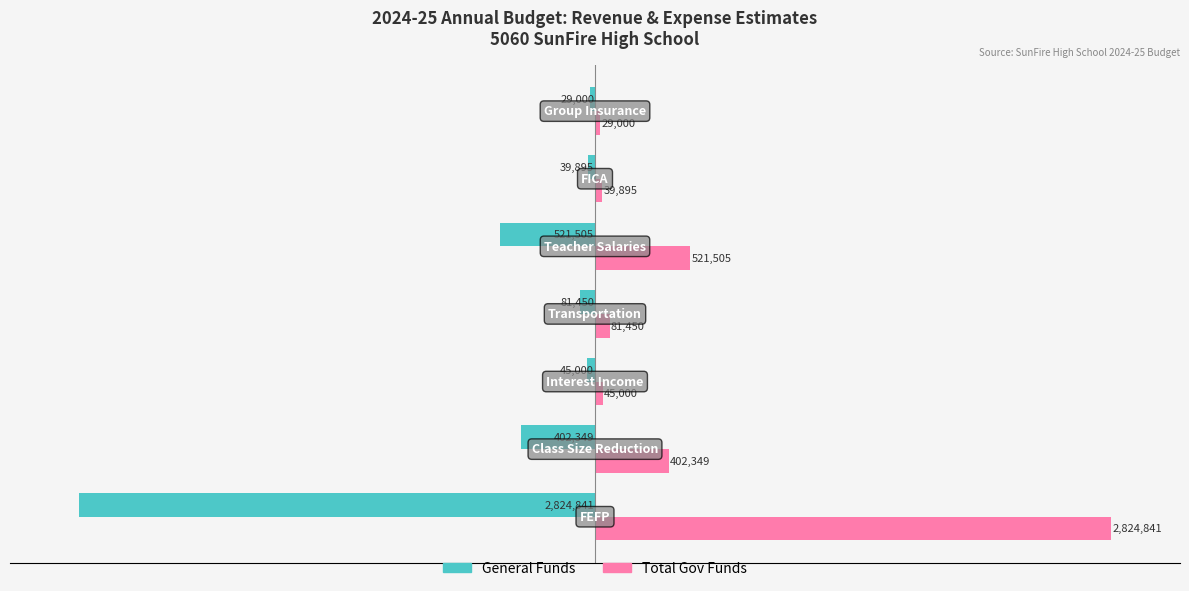

Reading left to right, list all the values displayed in this chart.

General Funds: -2824841	-402349	-45000	-81450	-521505	-39895	-29000
Total Gov Funds: 2824841	402349	45000	81450	521505	39895	29000